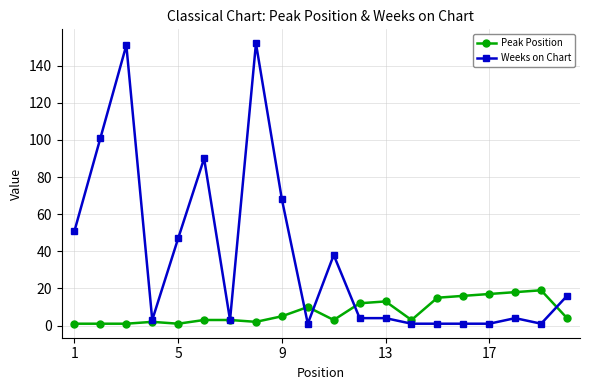

Which series has the widest spread of values?

Weeks on Chart